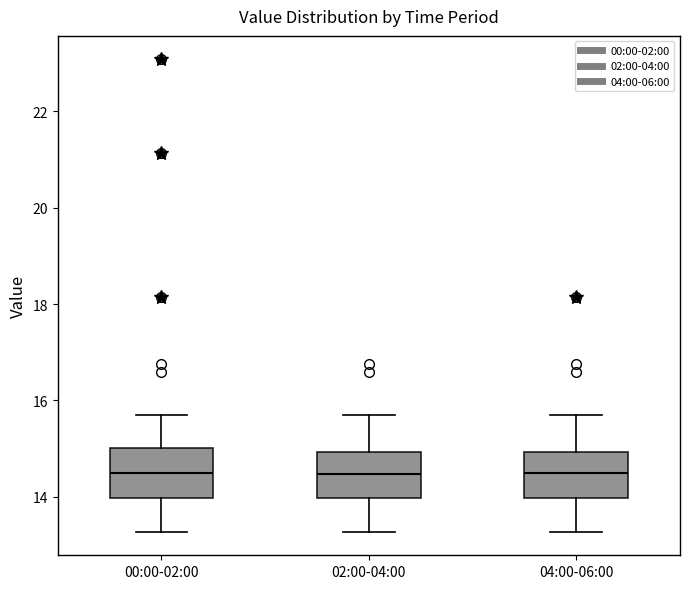

Reading left to right, transcribe this box plot: for each box, give where its median line is, the range the box spans, and where its two whiskers end, as read against the y-axis. The values are not printed on the chart, so give them approximately, as read against the axis.

00:00-02:00: median 14.4, box 14.0 to 15.0, whiskers 13.2 to 15.8
02:00-04:00: median 14.4, box 14.0 to 15.0, whiskers 13.2 to 15.8
04:00-06:00: median 14.4, box 14.0 to 15.0, whiskers 13.2 to 15.8